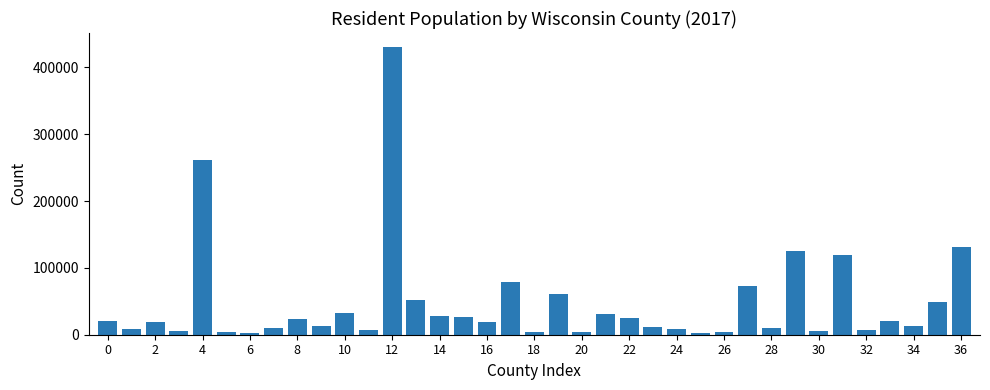

What is the difference between the second highest and minimum values?

259934